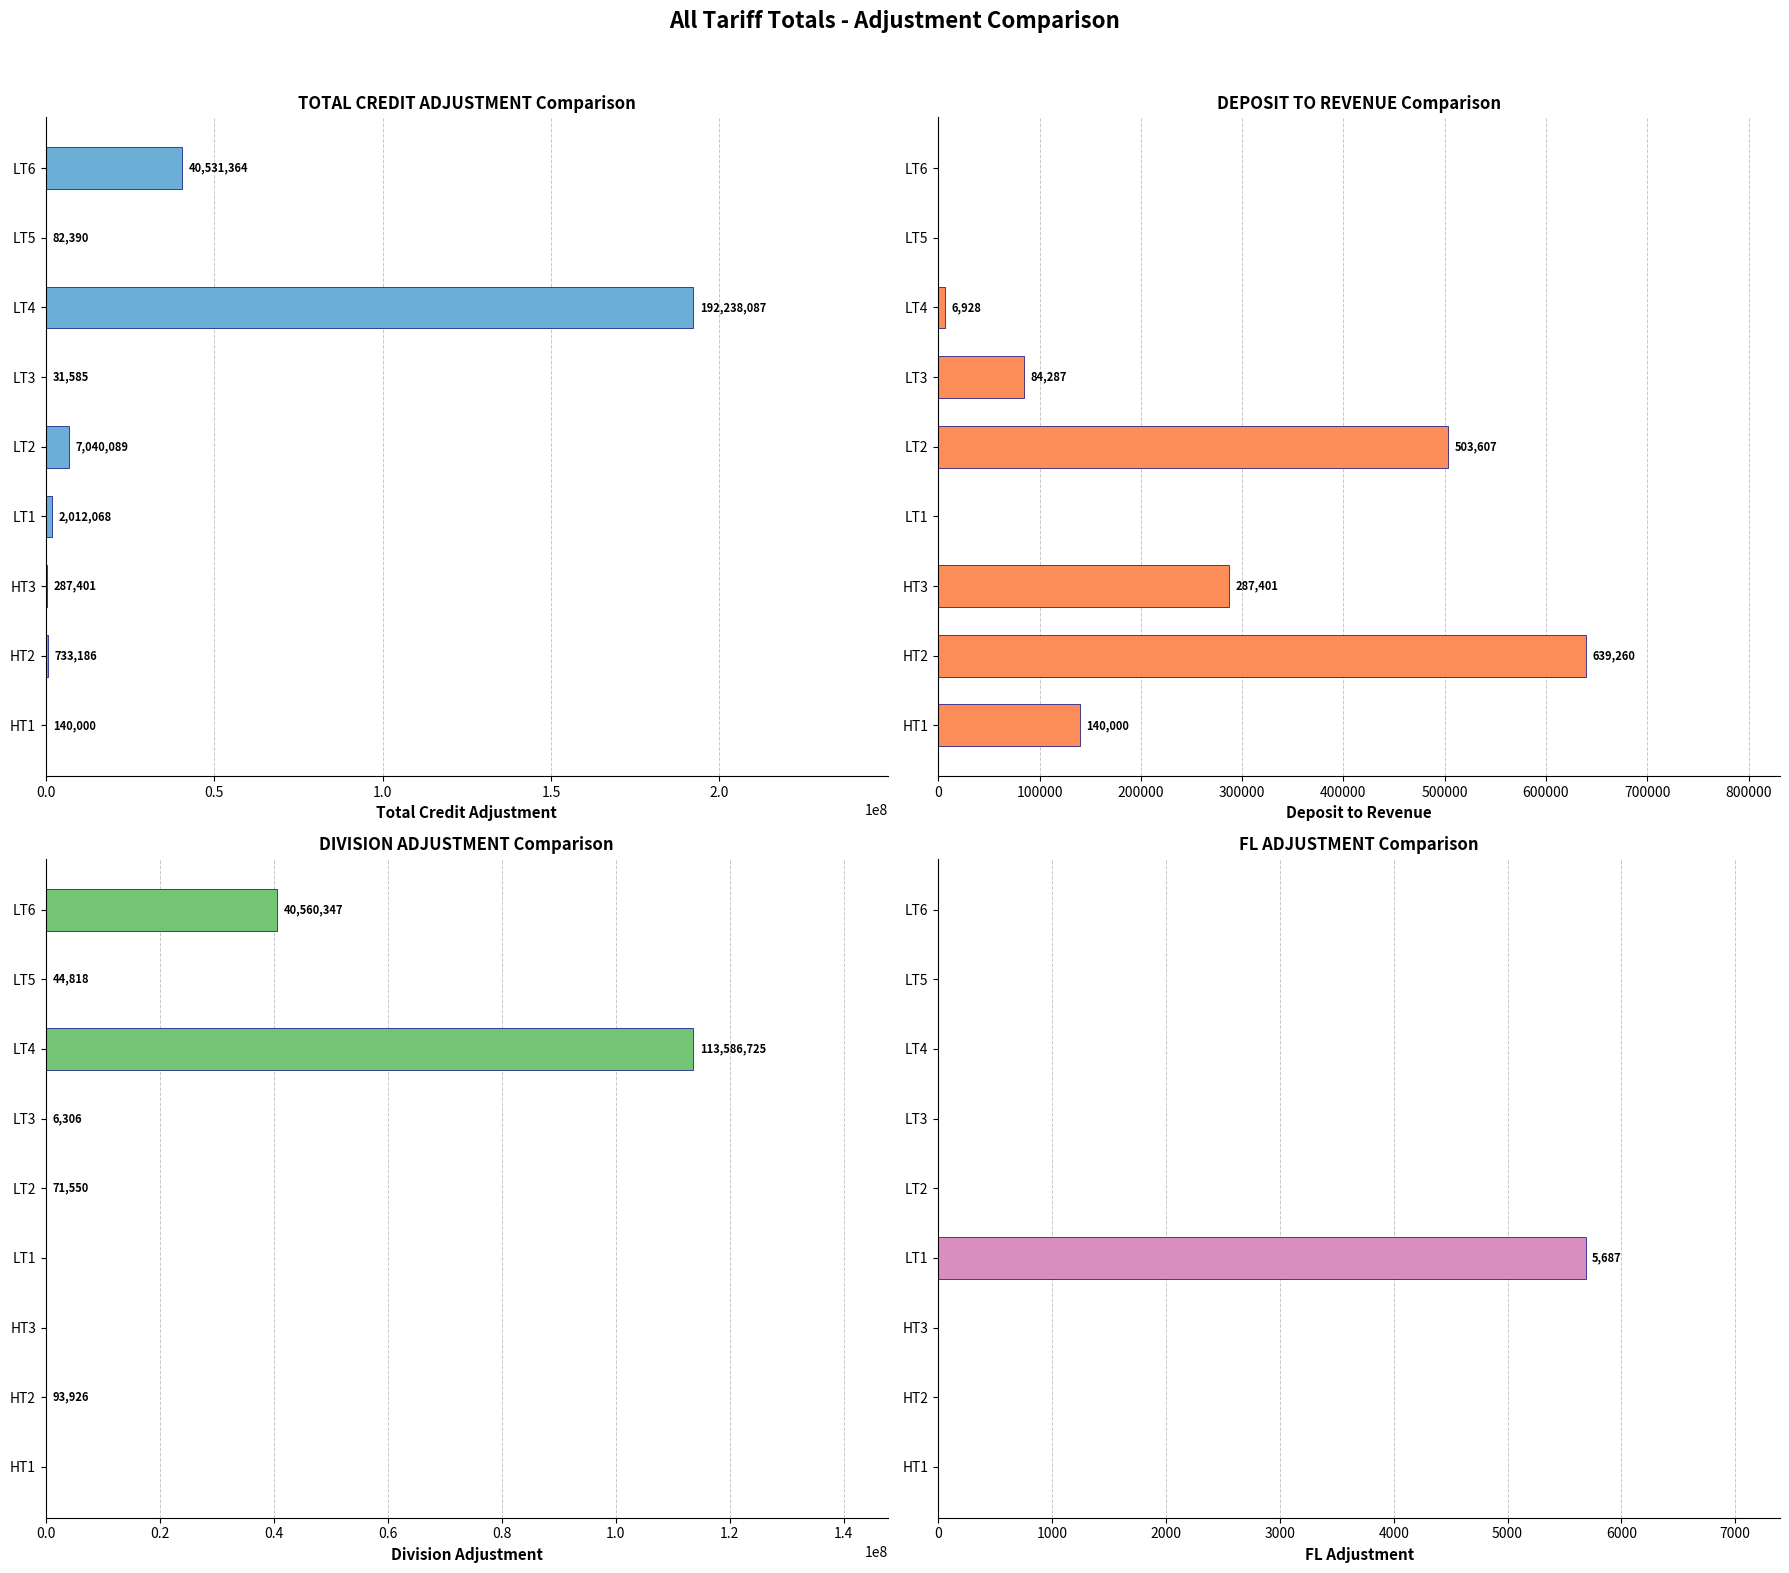

What position from the right is LT4?

3